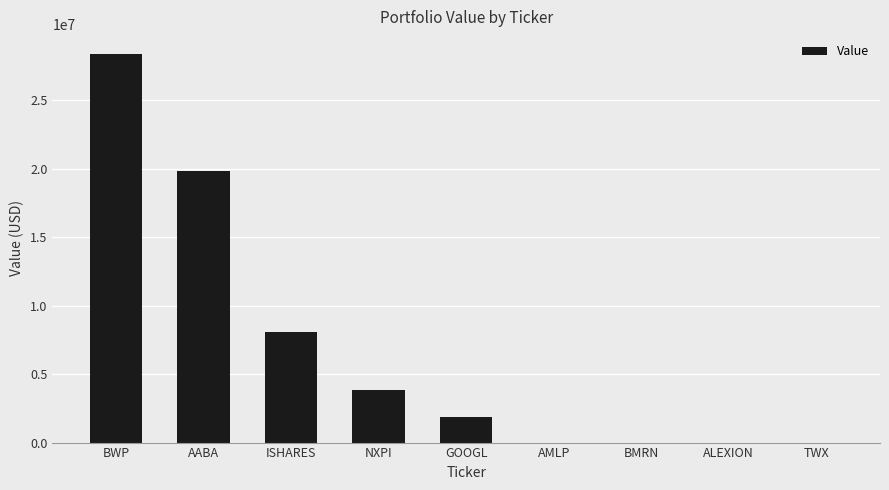

The chart shows a value of 0 at ALEXION. True or false?

True